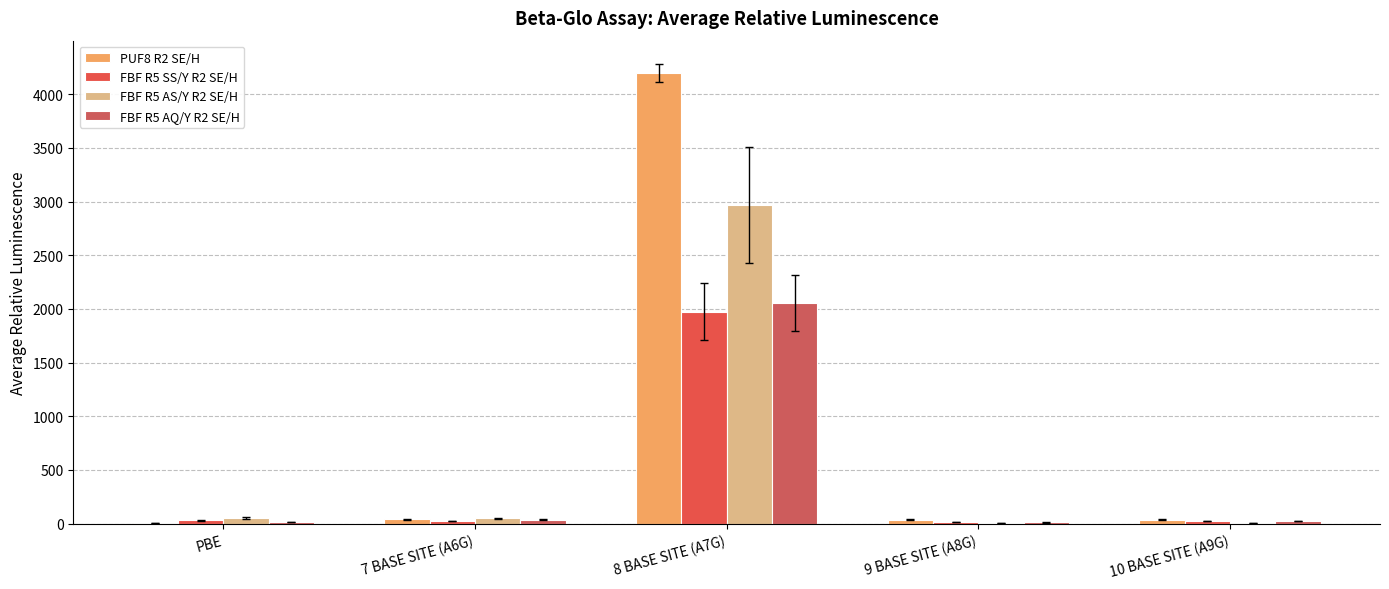

What is the highest value of the FBF R5 AS/Y R2 SE/H series?

2965.4